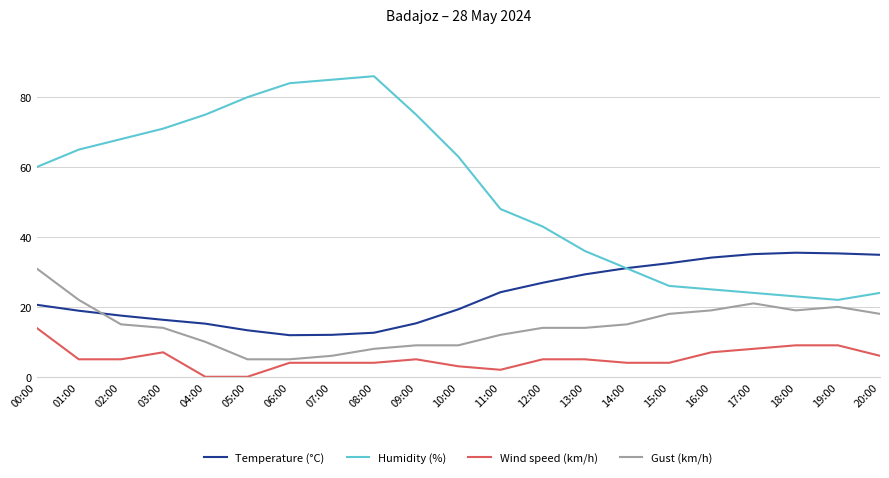

True or false: Wind speed (km/h) and Humidity (%) intersect in this chart.

False